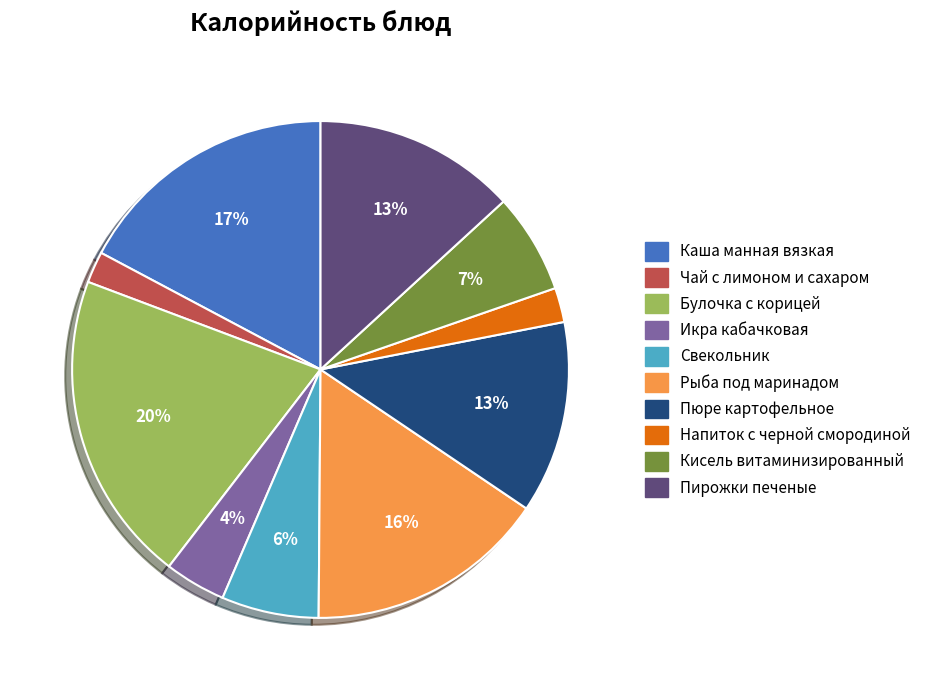

How many slices are in this pie chart?

10